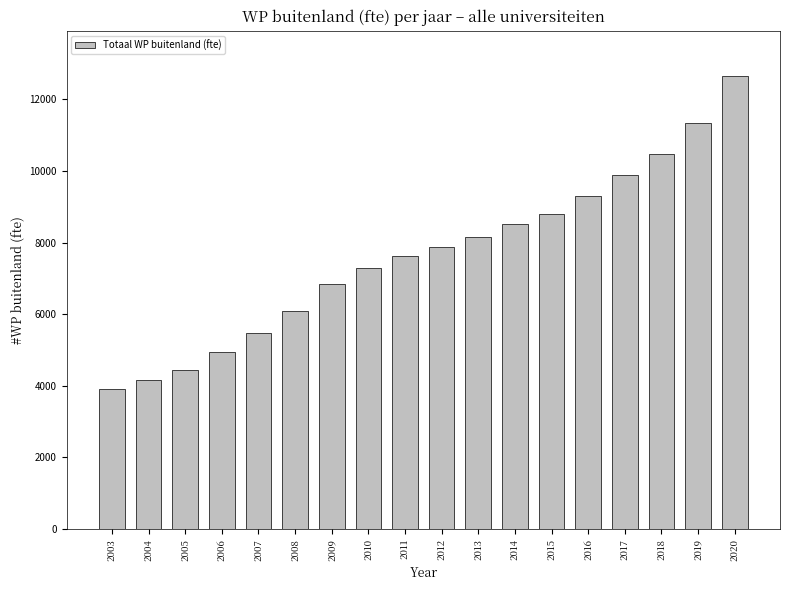

Where does the data first go above 7874?

2012